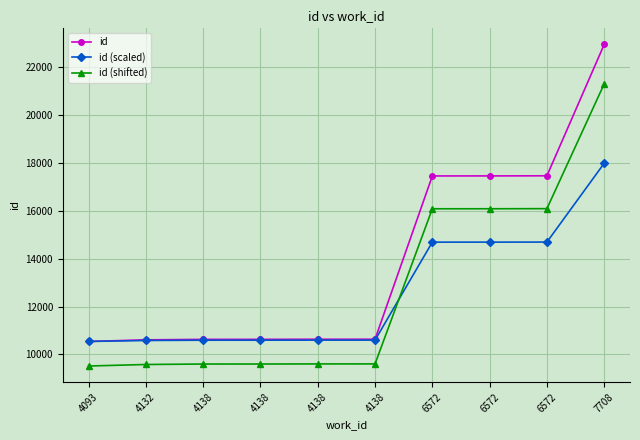

Does the chart have visible grid lines?

Yes